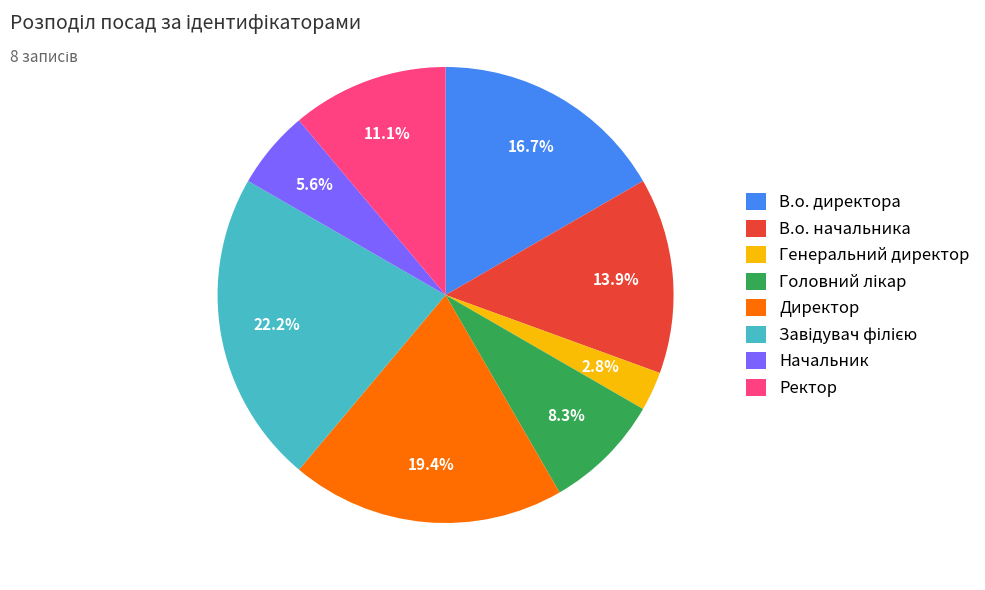

Which category has the smallest portion of the pie?

Генеральний директор